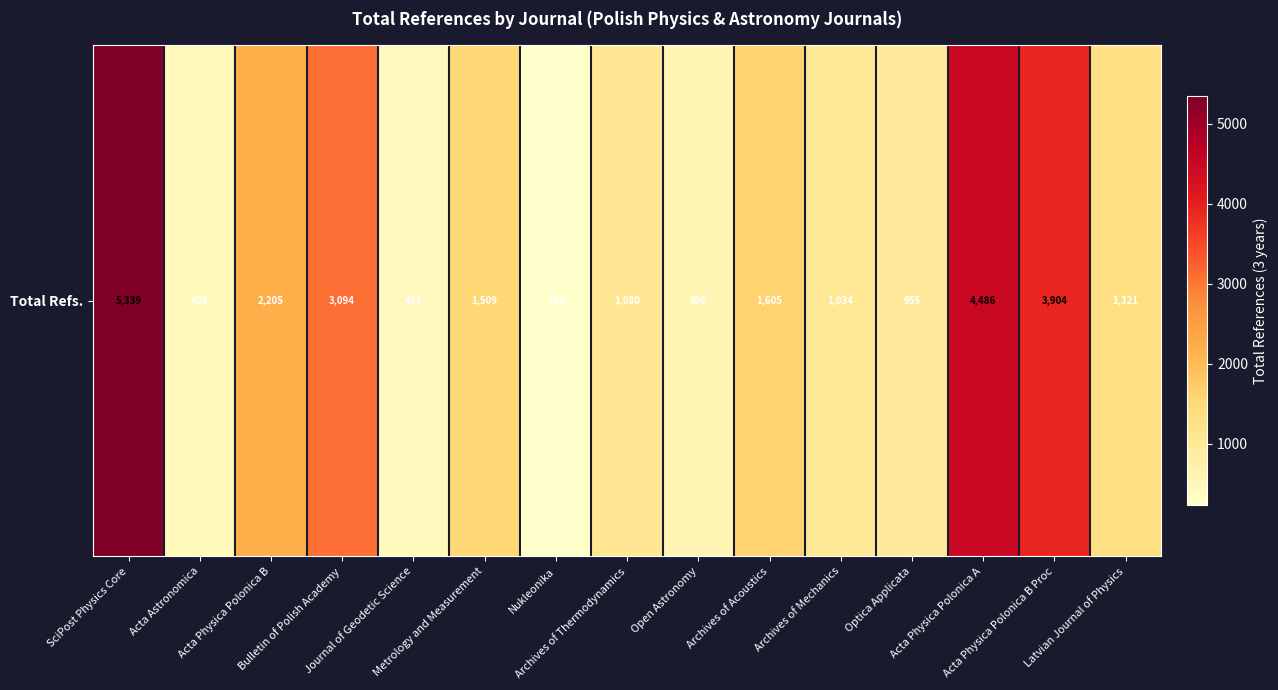

How many distinct data groups are displayed?

1